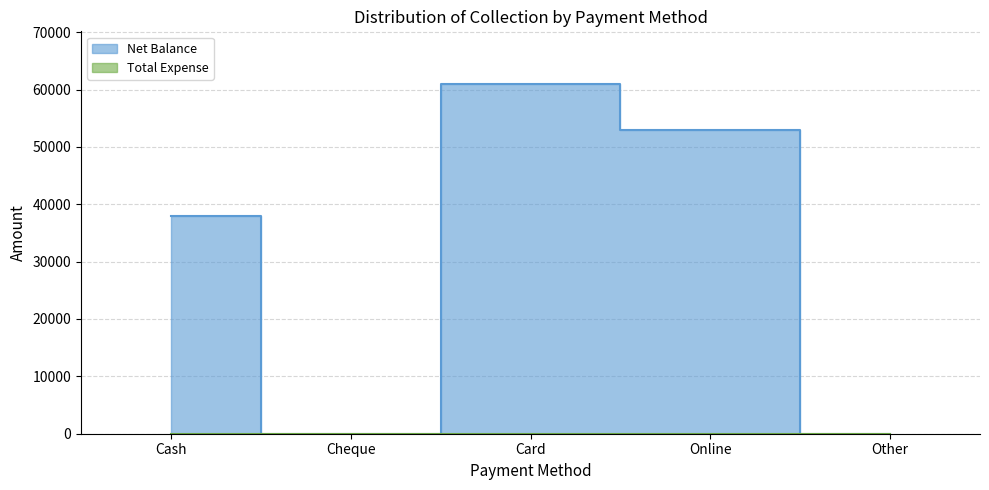

Which has a higher value, Cash or Online?

Online